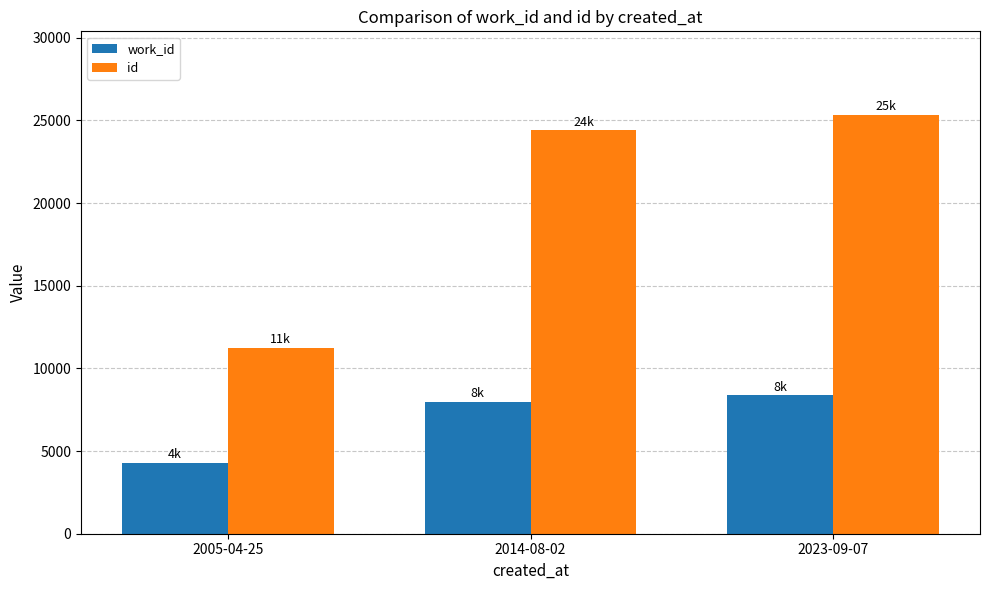

How many distinct data groups are displayed?

2